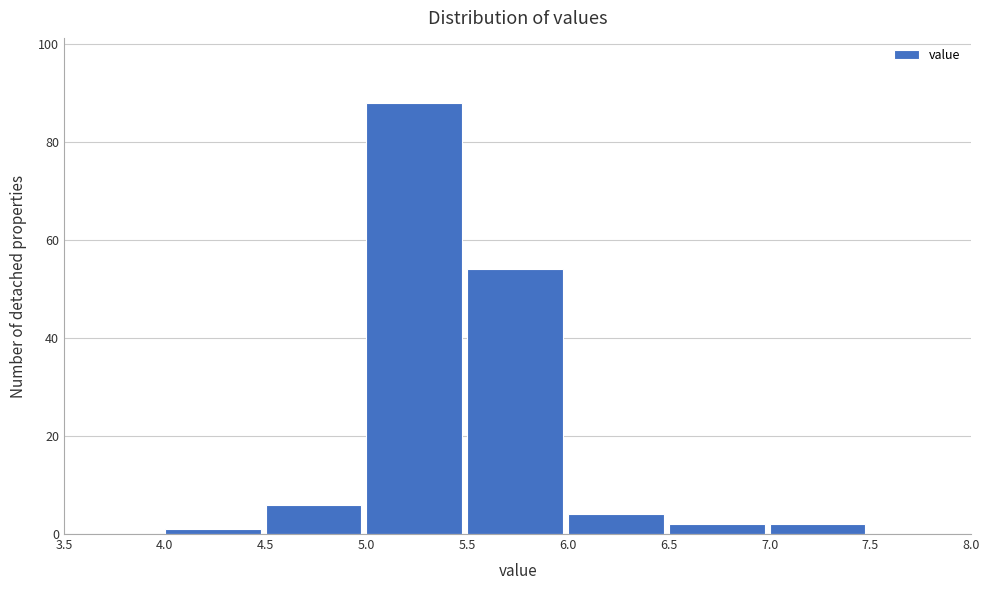

Reading left to right, list every bar in this chart as the range it spans on the x-axis followed by its height. The values are not printed on the chart, so give them approximately, as read against the axis.

3.5 to 4.0: 0
4.0 to 4.5: under 2
4.5 to 5.0: 6
5.0 to 5.5: 88
5.5 to 6.0: 54
6.0 to 6.5: 4
6.5 to 7.0: 2
7.0 to 7.5: 2
7.5 to 8.0: 0